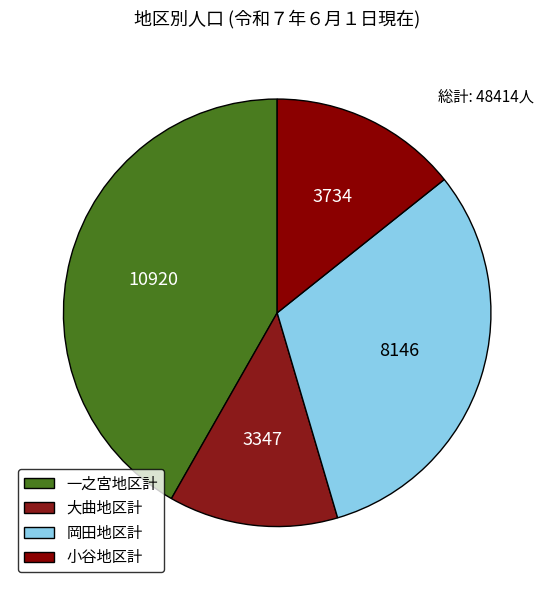

Approximately how many times larger is the value at 一之宮地区計 compared to 小谷地区計?

2.9